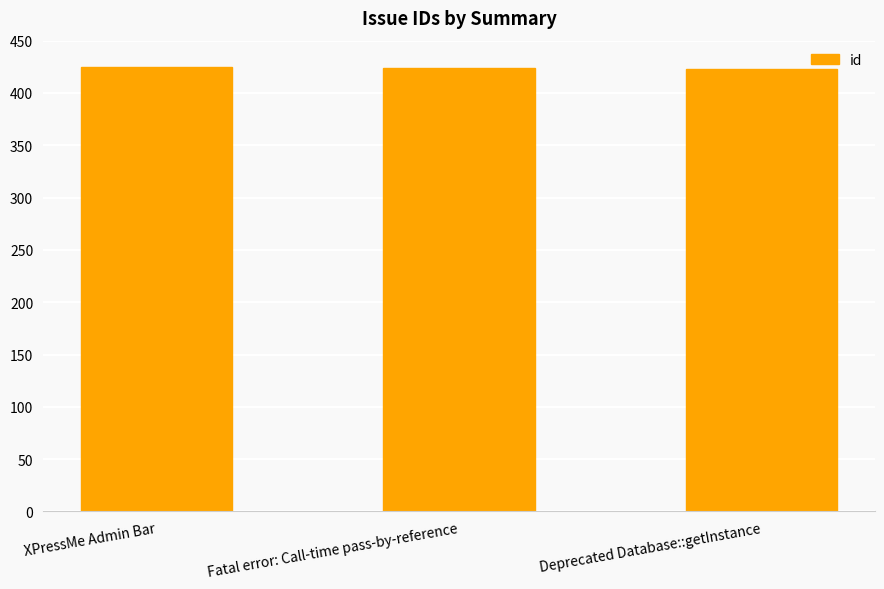

What position from the right is Deprecated Database::getInstance?

1